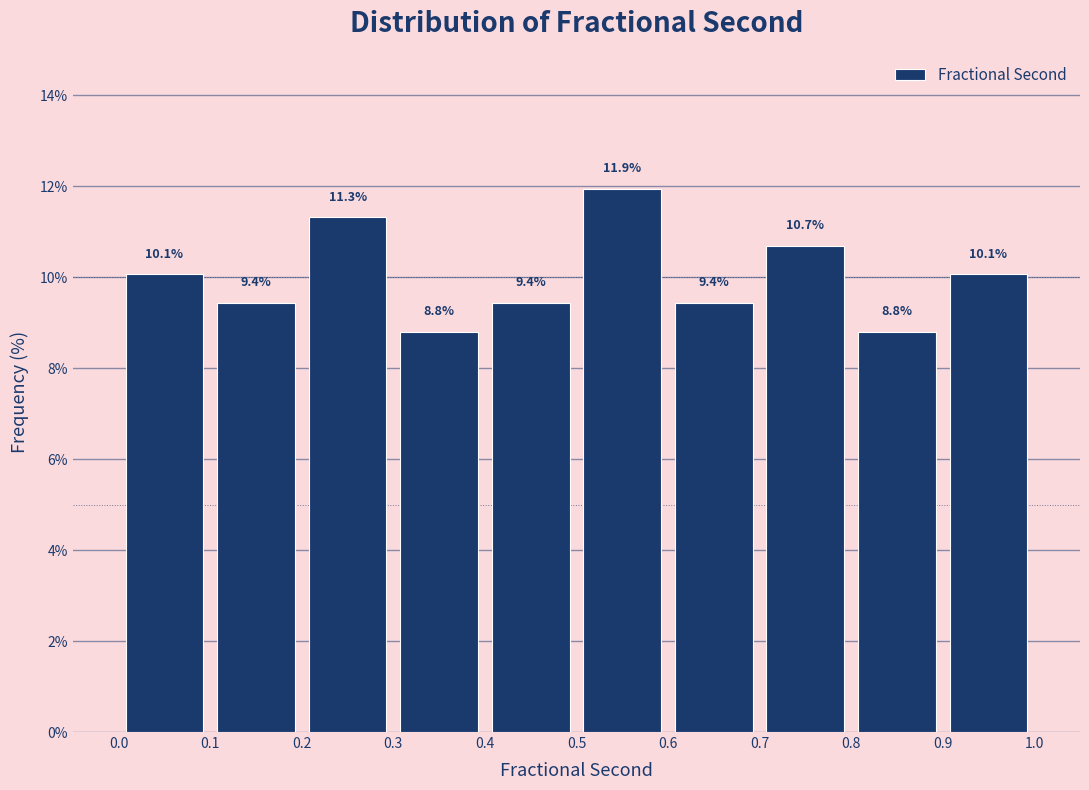

How tall is the bar that spans 0.4 to 0.5 on the x-axis?

9.4